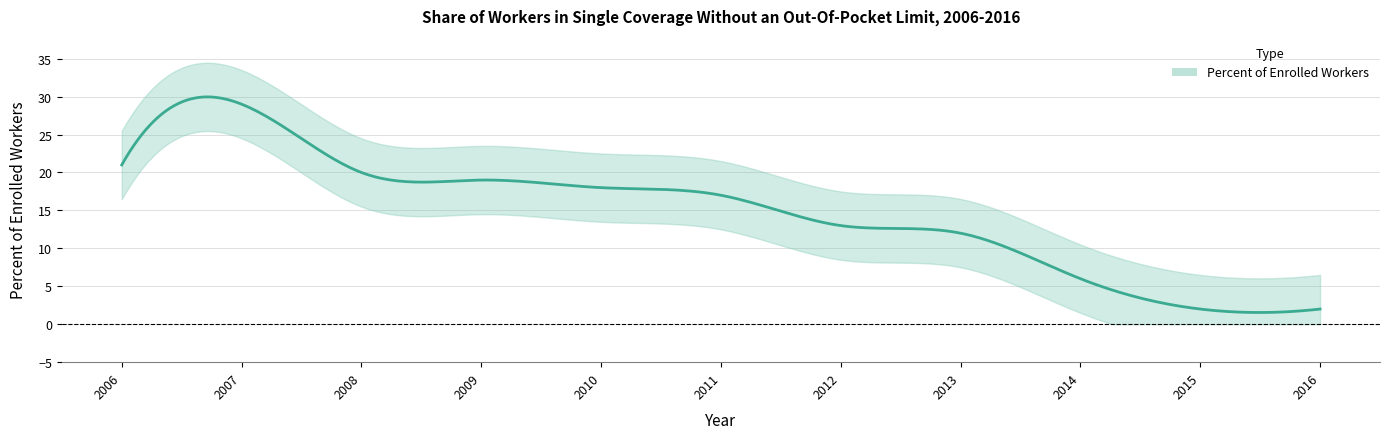

Between 2016 and 2006, which is larger?

2006